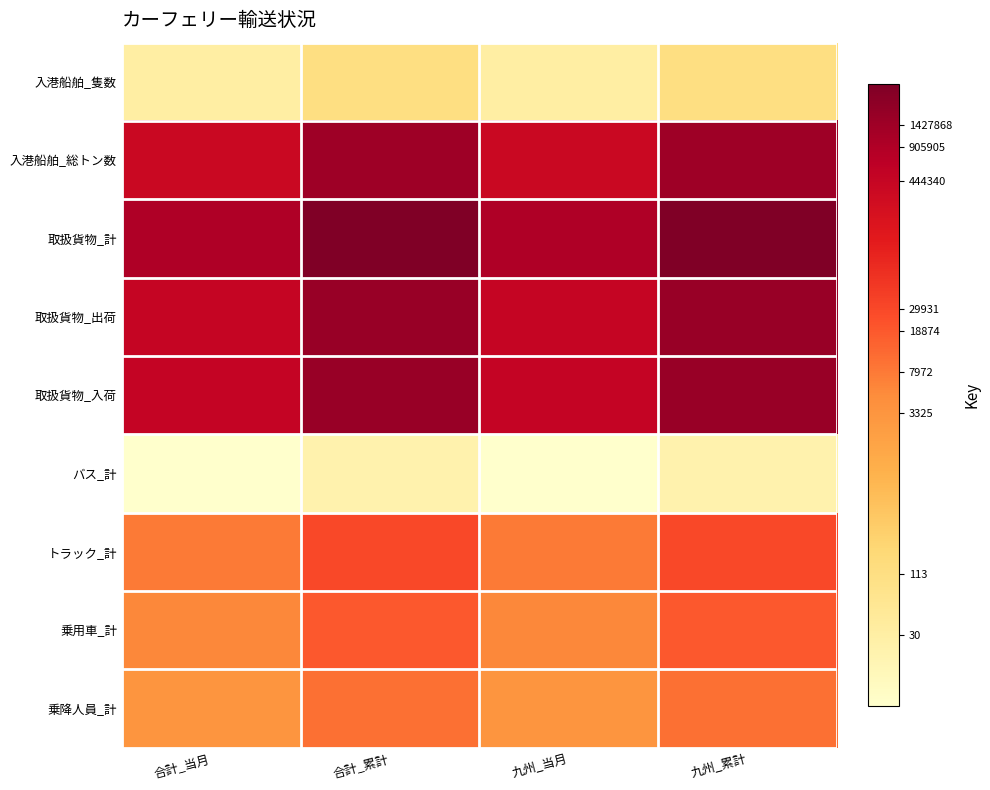

Which category has the lowest value across all series?

合計_当月